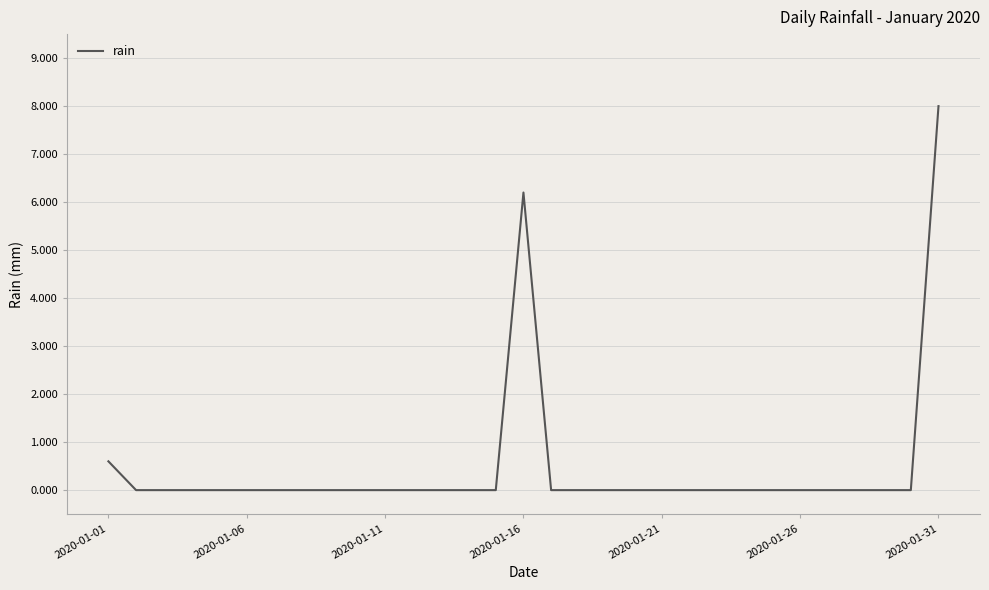

What is the maximum value shown in the chart?

8.0